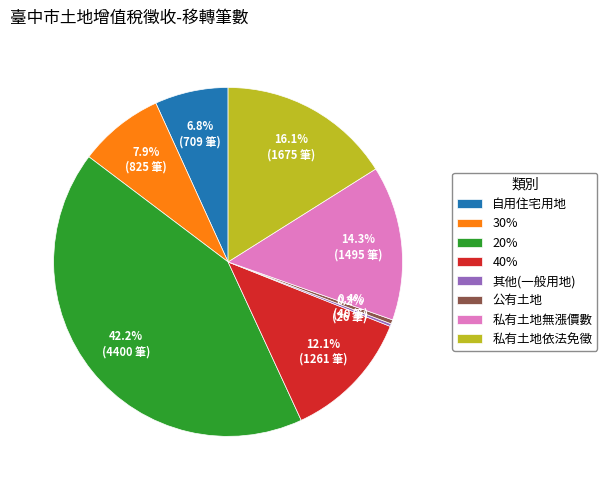

To the nearest percent, what is the difference between the largest and smallest slice percentages?

42%